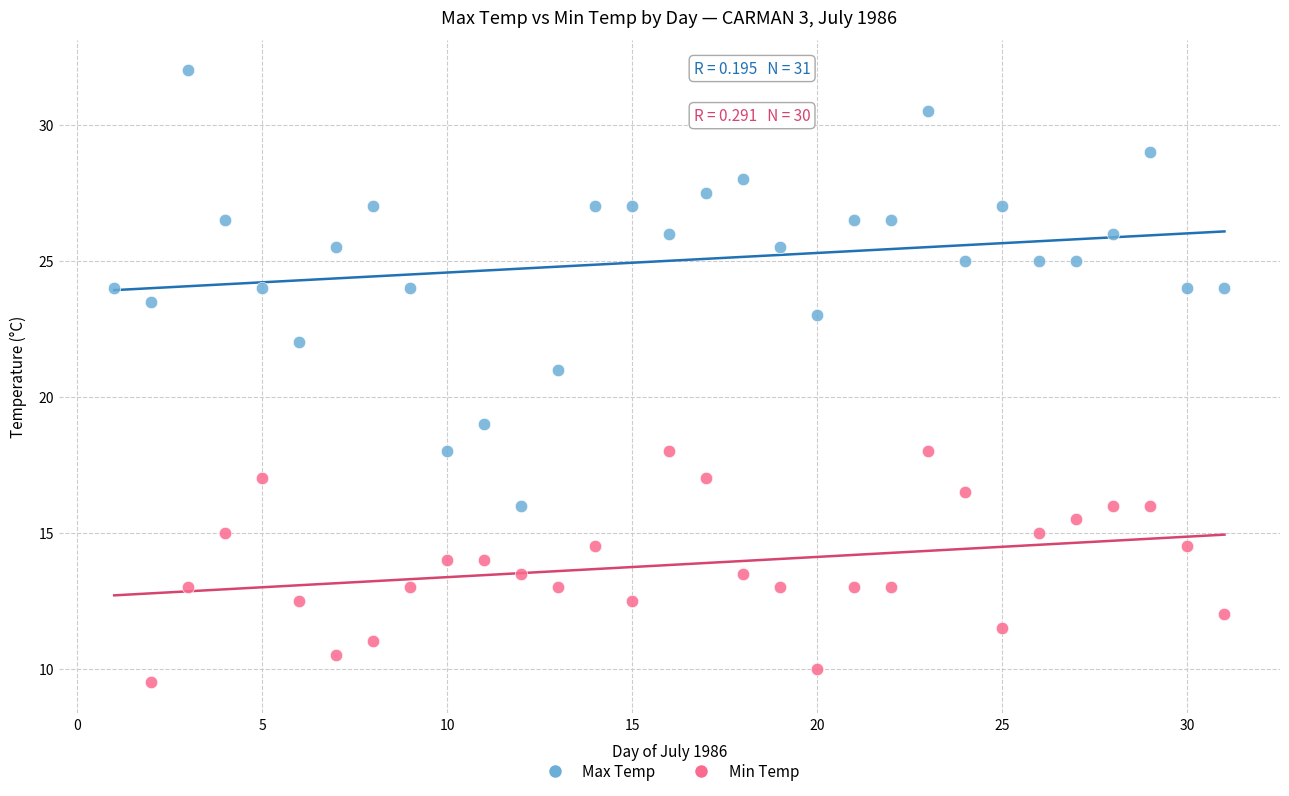

Which series has the widest spread of Y values?

Max Temp